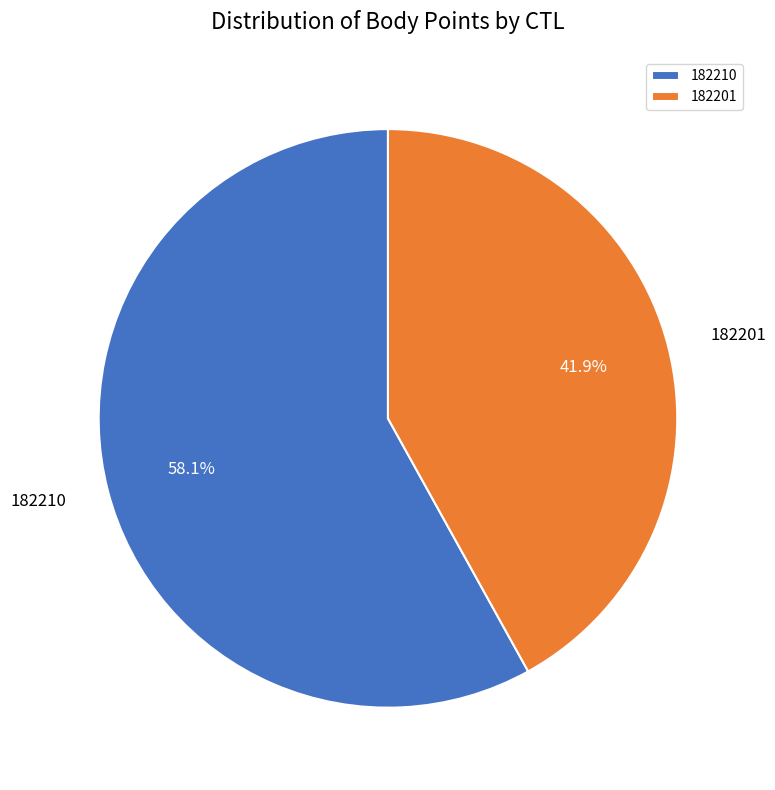

The 182210 slice represents 58% of the pie. True or false?

True